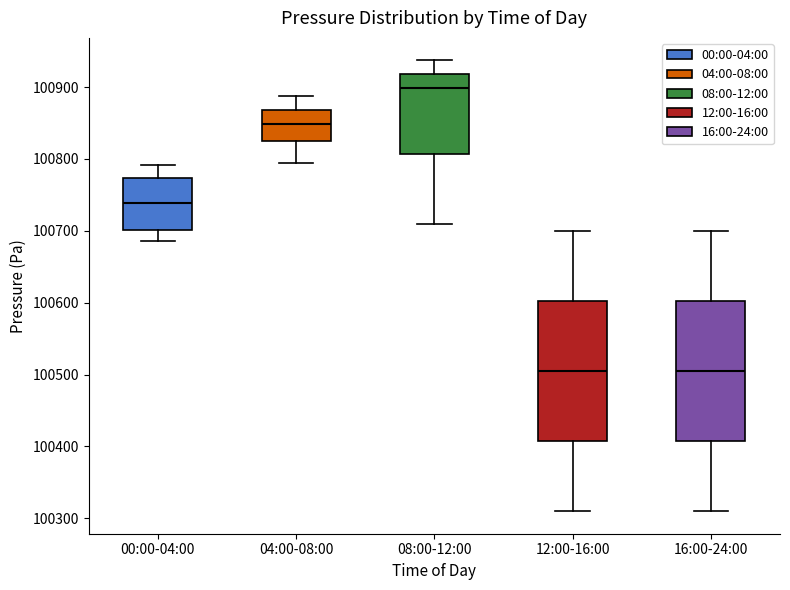

Which box's median line is the highest?

08:00-12:00